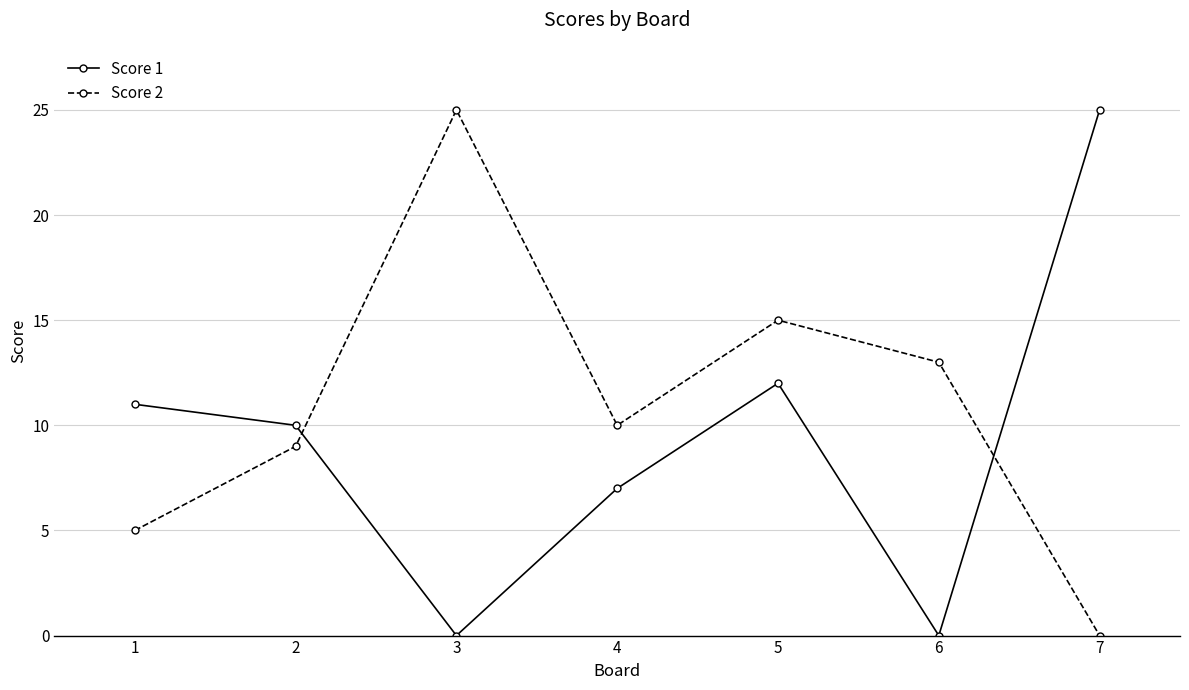

The value of Score 2 at 3 is 25. True or false?

True